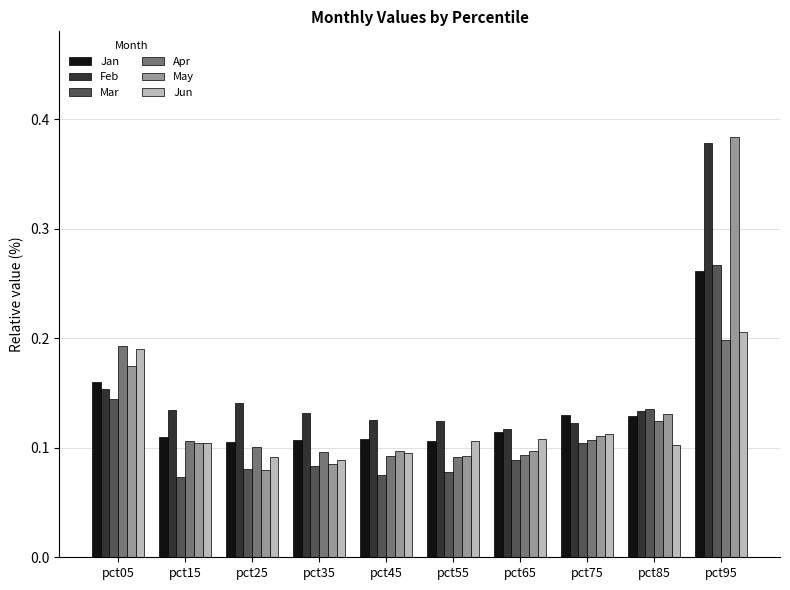

Which series has the widest spread of values?

May